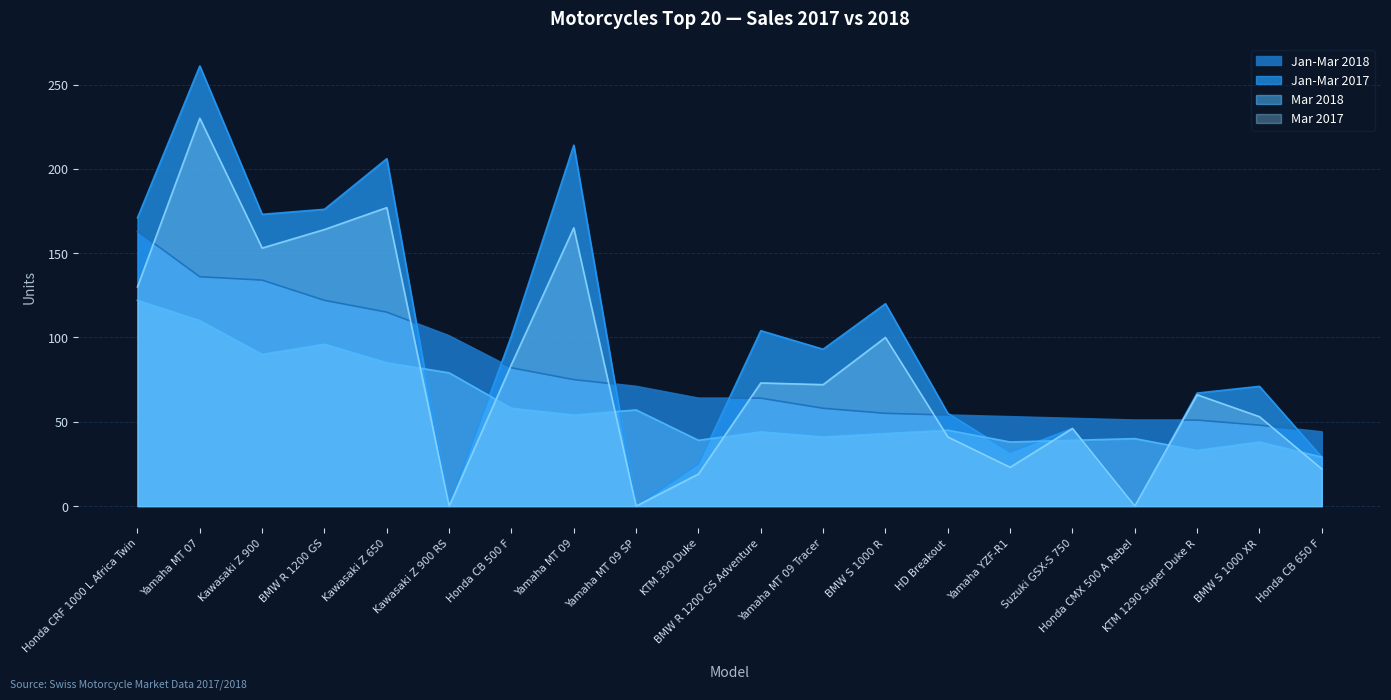

What is the spread (max minus min) of values at KTM 1290 Super Duke R?

34